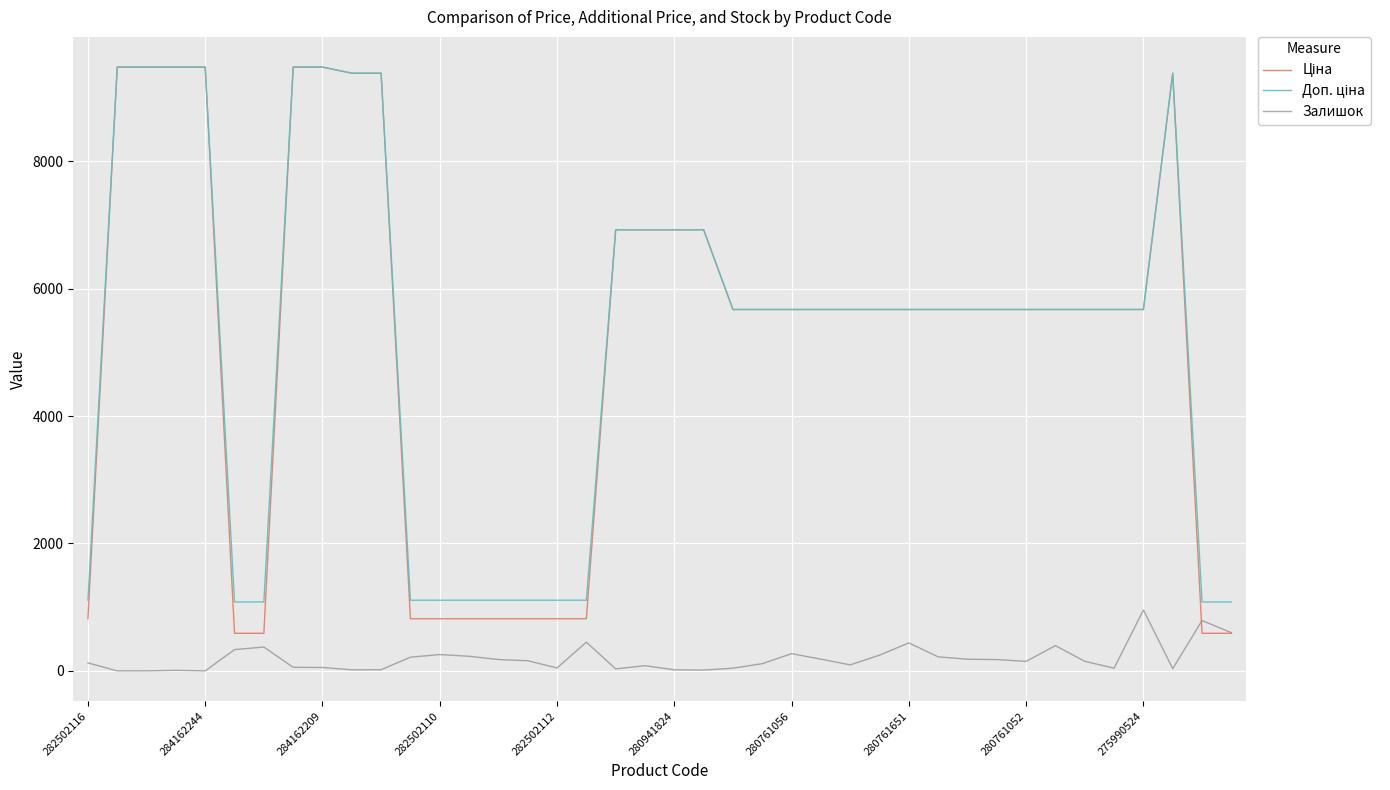

What is the maximum value shown in the chart?

9480.1